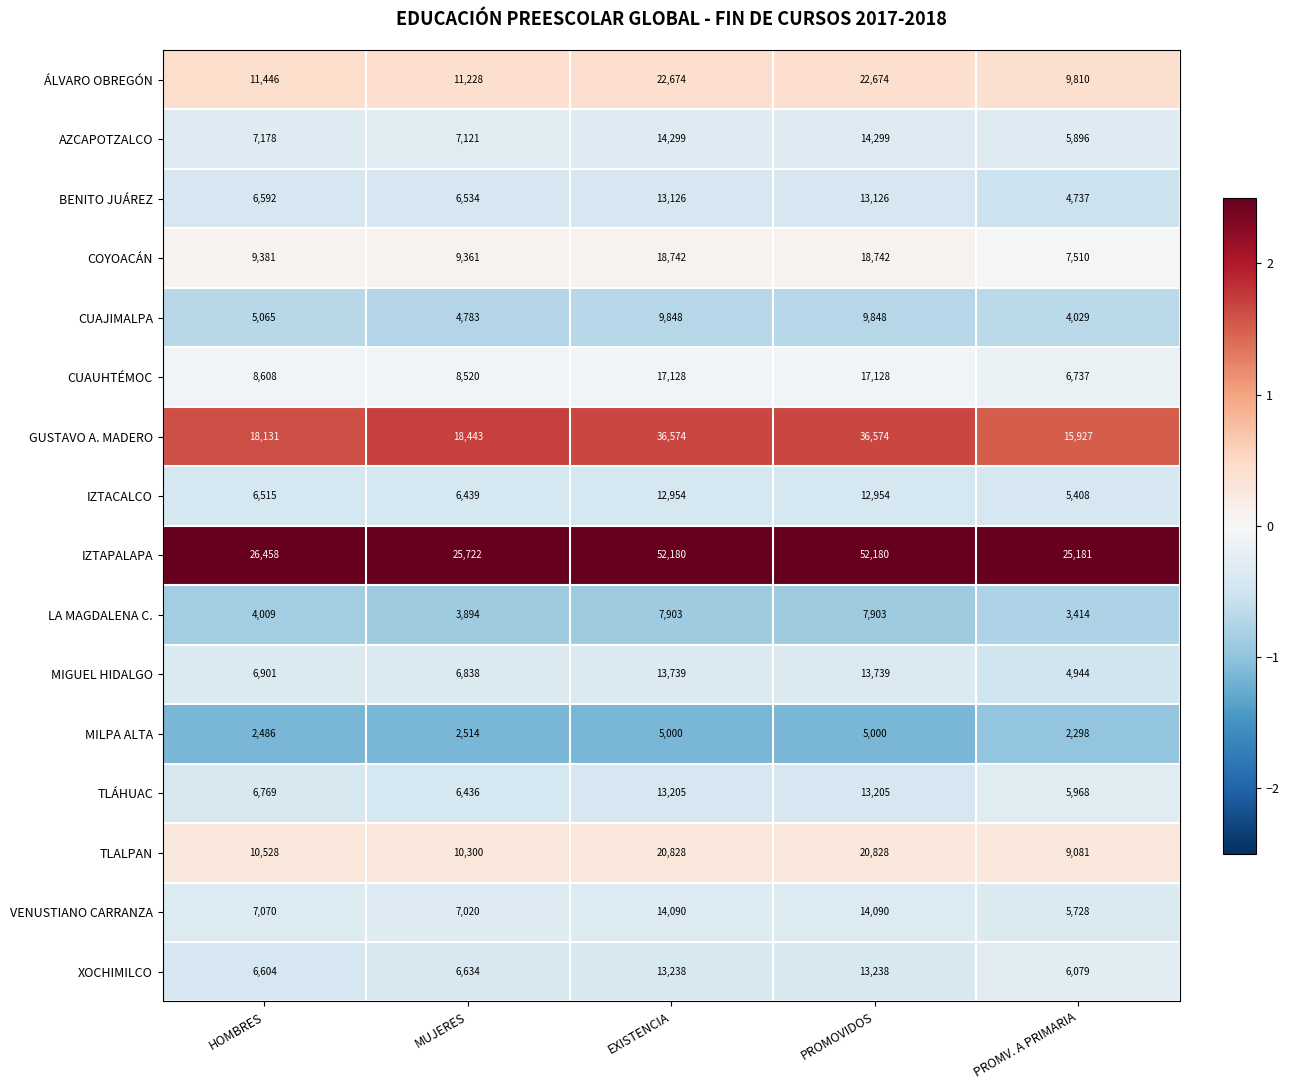

What is the difference between the maximum and minimum values in the VENUSTIANO CARRANZA series?

8362